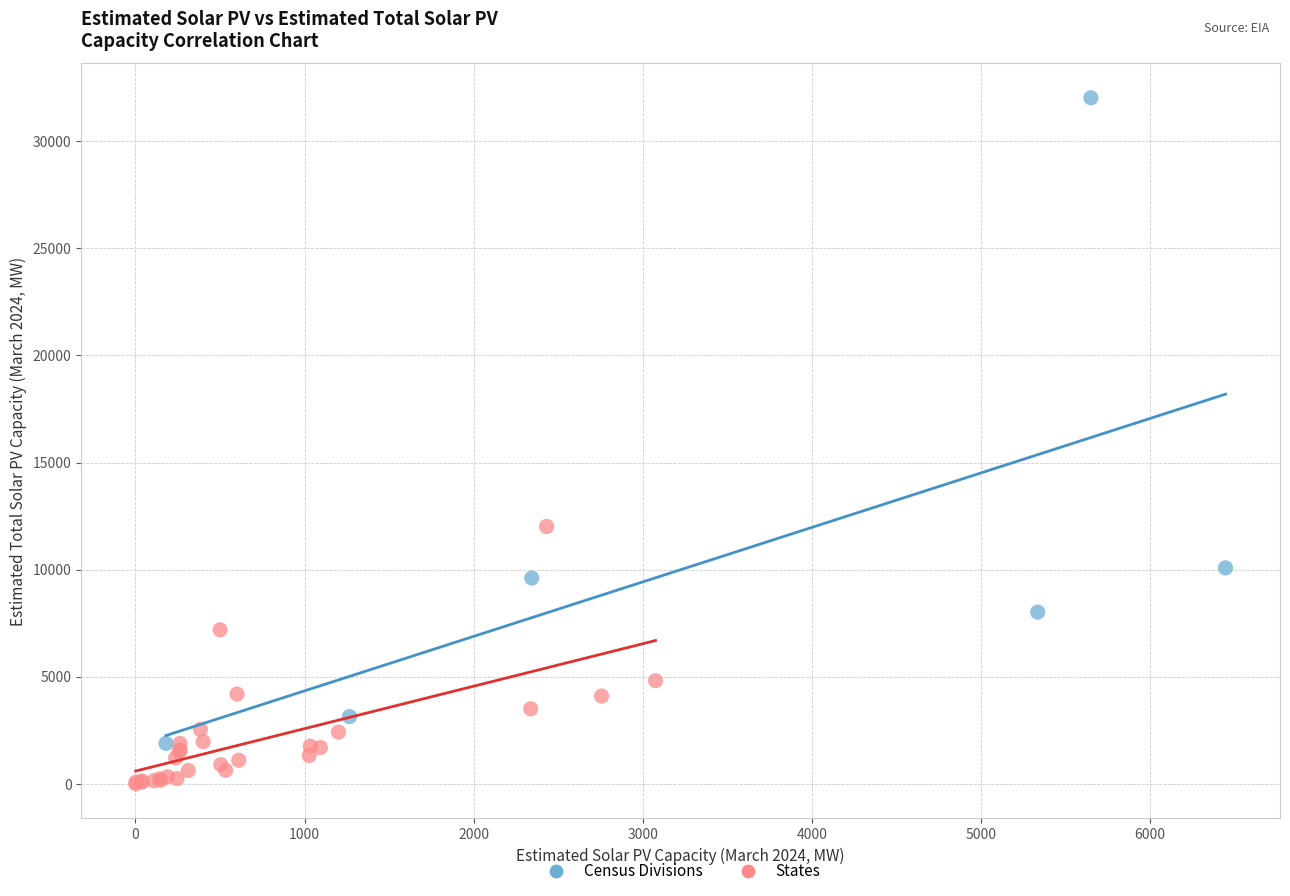

Which series contains the lowest Y value?

States